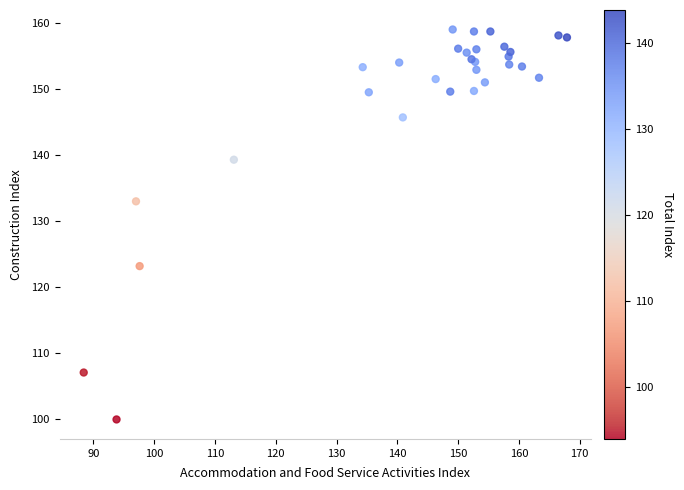

What Y value in the scatter plot is closest to 129?

133.0